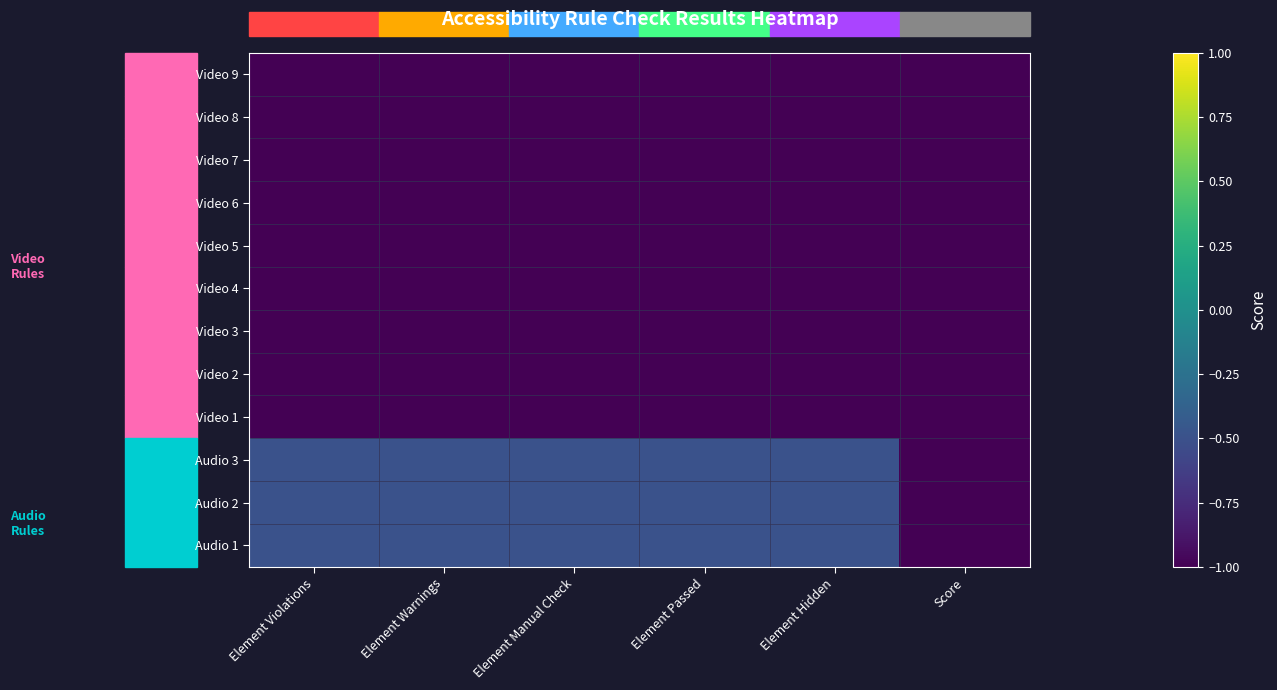

Reading right to left, what are all the values shown in this chart?

Video 9: Score=-1.0	Element Hidden=-1.0	Element Passed=-1.0	Element Manual Check=-1.0	Element Warnings=-1.0	Element Violations=-1.0
Video 8: Score=-1.0	Element Hidden=-1.0	Element Passed=-1.0	Element Manual Check=-1.0	Element Warnings=-1.0	Element Violations=-1.0
Video 7: Score=-1.0	Element Hidden=-1.0	Element Passed=-1.0	Element Manual Check=-1.0	Element Warnings=-1.0	Element Violations=-1.0
Video 6: Score=-1.0	Element Hidden=-1.0	Element Passed=-1.0	Element Manual Check=-1.0	Element Warnings=-1.0	Element Violations=-1.0
Video 5: Score=-1.0	Element Hidden=-1.0	Element Passed=-1.0	Element Manual Check=-1.0	Element Warnings=-1.0	Element Violations=-1.0
Video 4: Score=-1.0	Element Hidden=-1.0	Element Passed=-1.0	Element Manual Check=-1.0	Element Warnings=-1.0	Element Violations=-1.0
Video 3: Score=-1.0	Element Hidden=-1.0	Element Passed=-1.0	Element Manual Check=-1.0	Element Warnings=-1.0	Element Violations=-1.0
Video 2: Score=-1.0	Element Hidden=-1.0	Element Passed=-1.0	Element Manual Check=-1.0	Element Warnings=-1.0	Element Violations=-1.0
Video 1: Score=-1.0	Element Hidden=-1.0	Element Passed=-1.0	Element Manual Check=-1.0	Element Warnings=-1.0	Element Violations=-1.0
Audio 3: Score=-1.0	Element Hidden=-0.5	Element Passed=-0.5	Element Manual Check=-0.5	Element Warnings=-0.5	Element Violations=-0.5
Audio 2: Score=-1.0	Element Hidden=-0.5	Element Passed=-0.5	Element Manual Check=-0.5	Element Warnings=-0.5	Element Violations=-0.5
Audio 1: Score=-1.0	Element Hidden=-0.5	Element Passed=-0.5	Element Manual Check=-0.5	Element Warnings=-0.5	Element Violations=-0.5